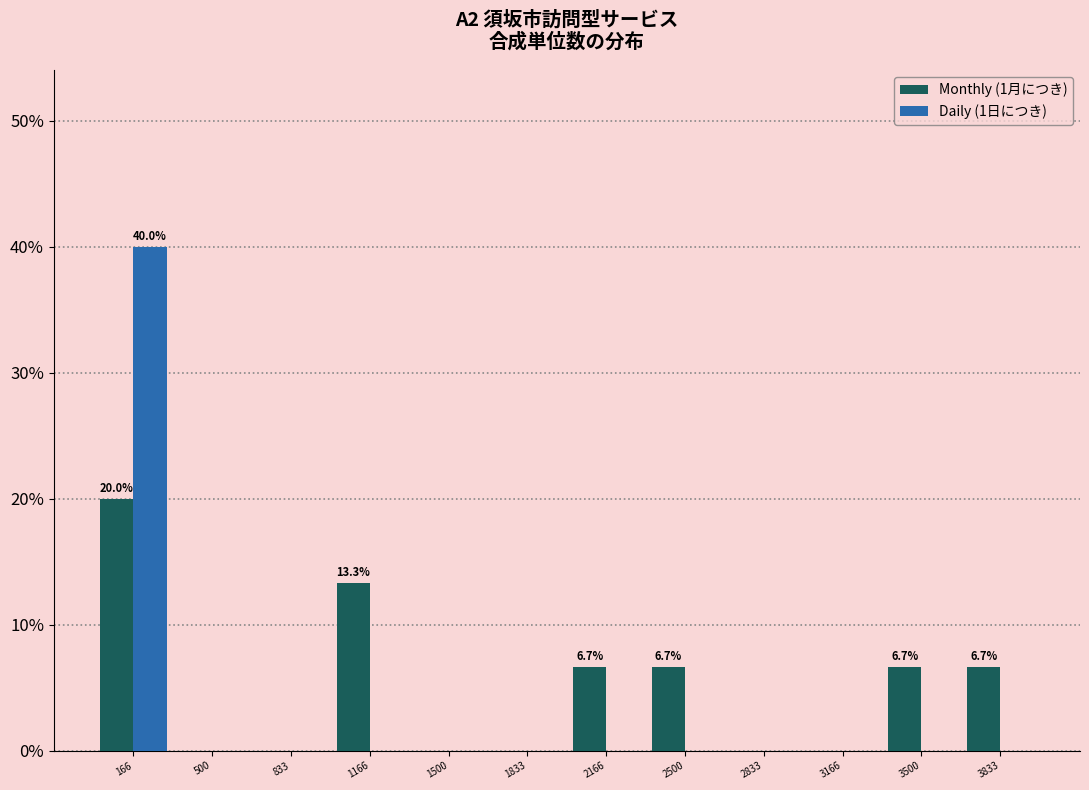

In the Monthly (1月につき) series, which range on the x-axis has the tallest bar?

0 to 350